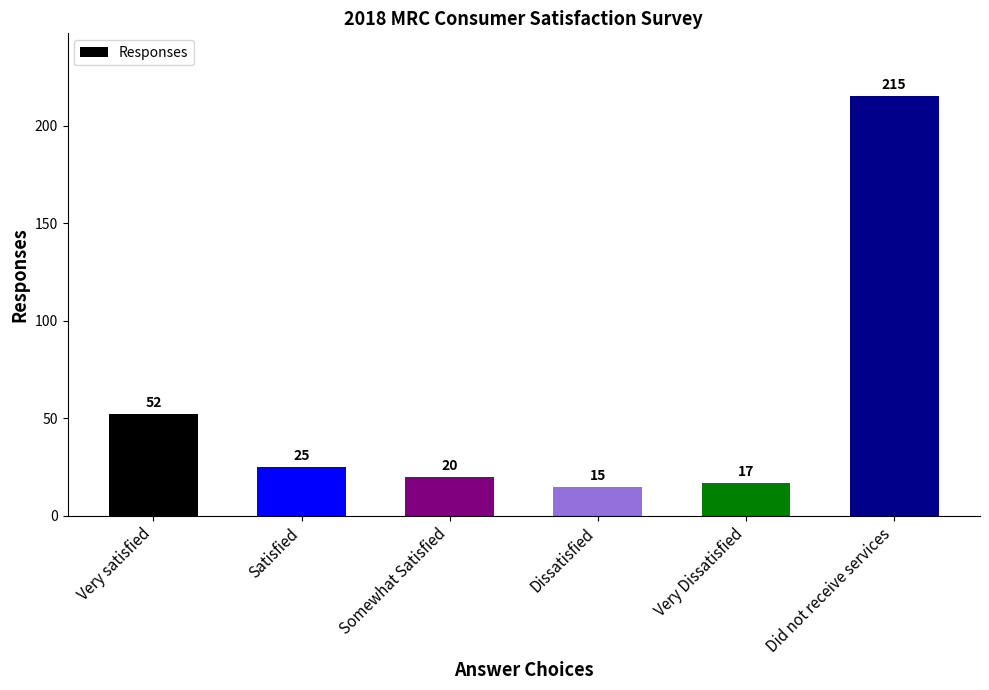

What is the sum of the values at Very Dissatisfied and Somewhat Satisfied?

37